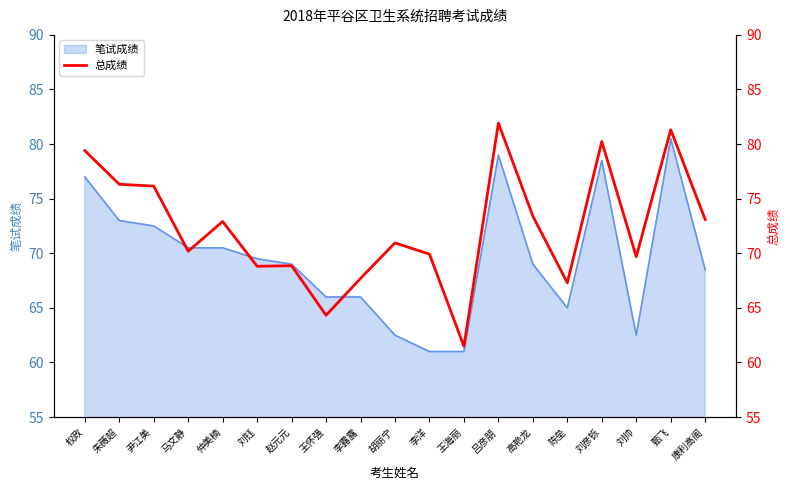

What is the approximate value of 笔试成绩 at 高艳龙?

69.0